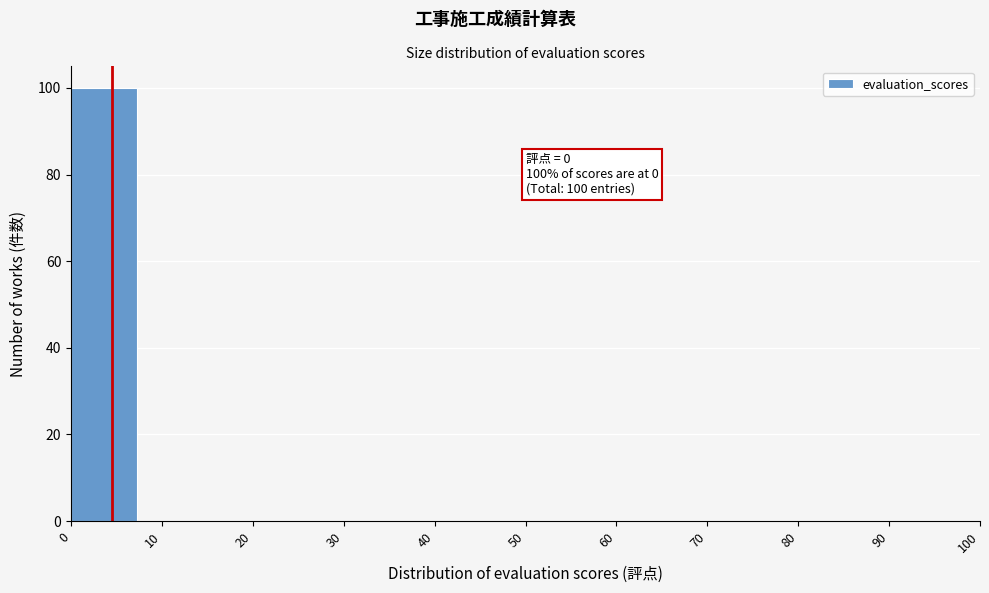

Over which range of the x-axis is the bar tallest?

0 to 10